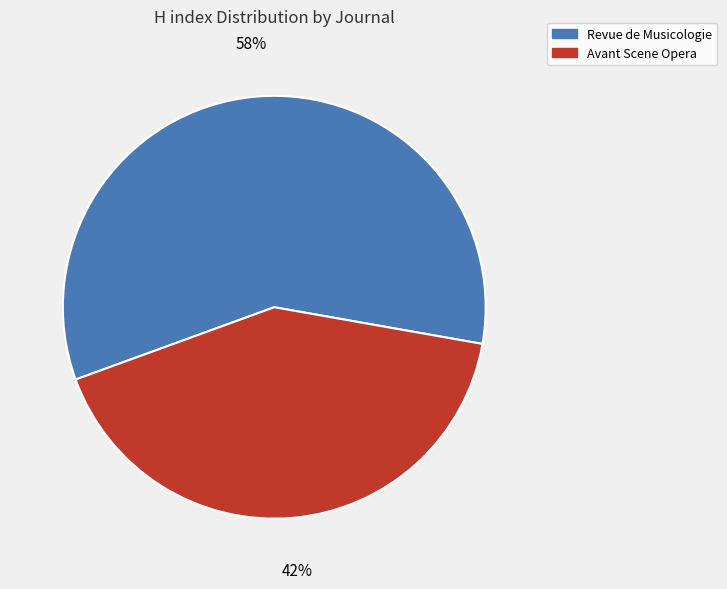

Is there a majority slice in this chart?

Yes